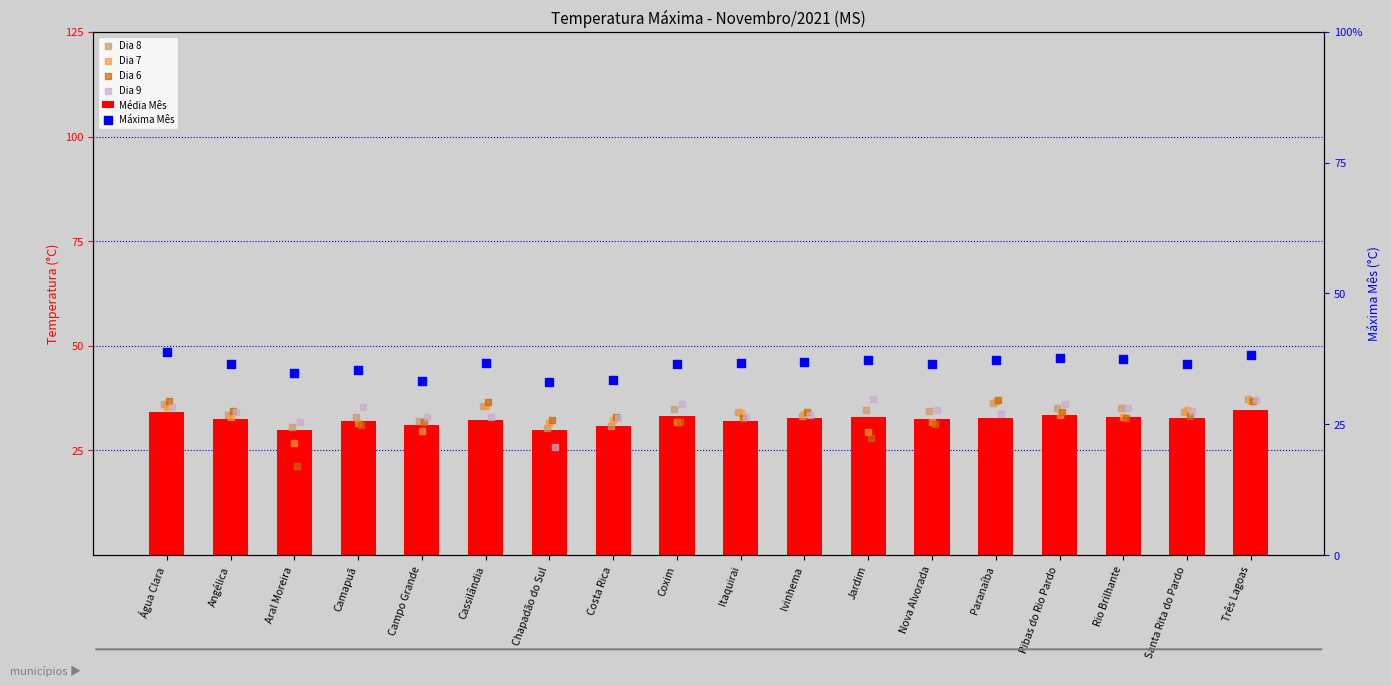

Which series has the largest total across all categories?

Máxima Mês